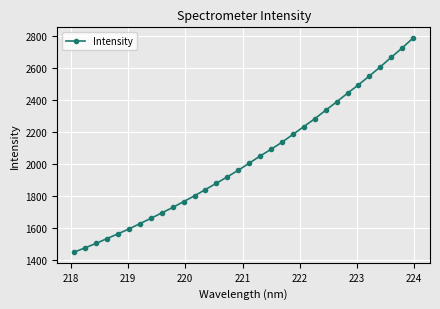

What is the average value?

2032.9